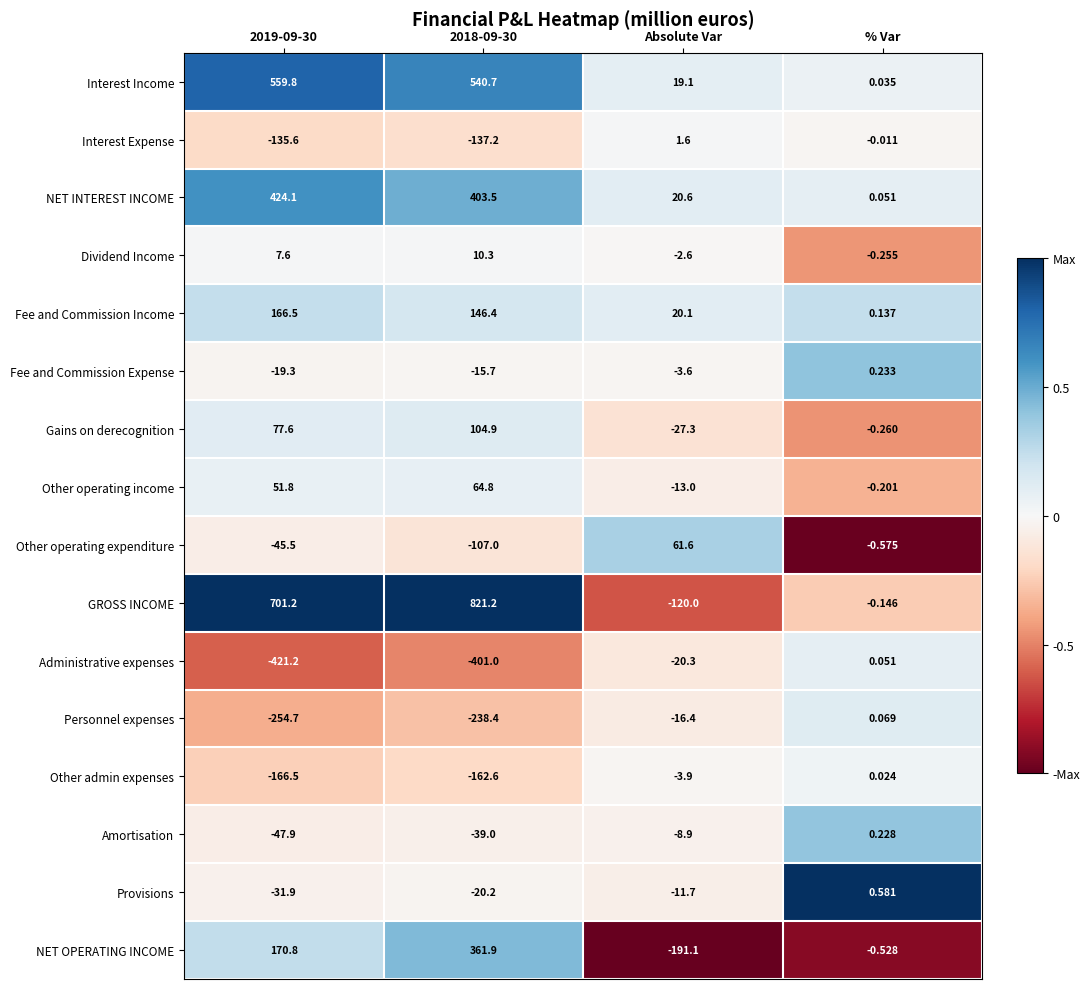

At which label is Amortisation closest to -23?

Absolute Var